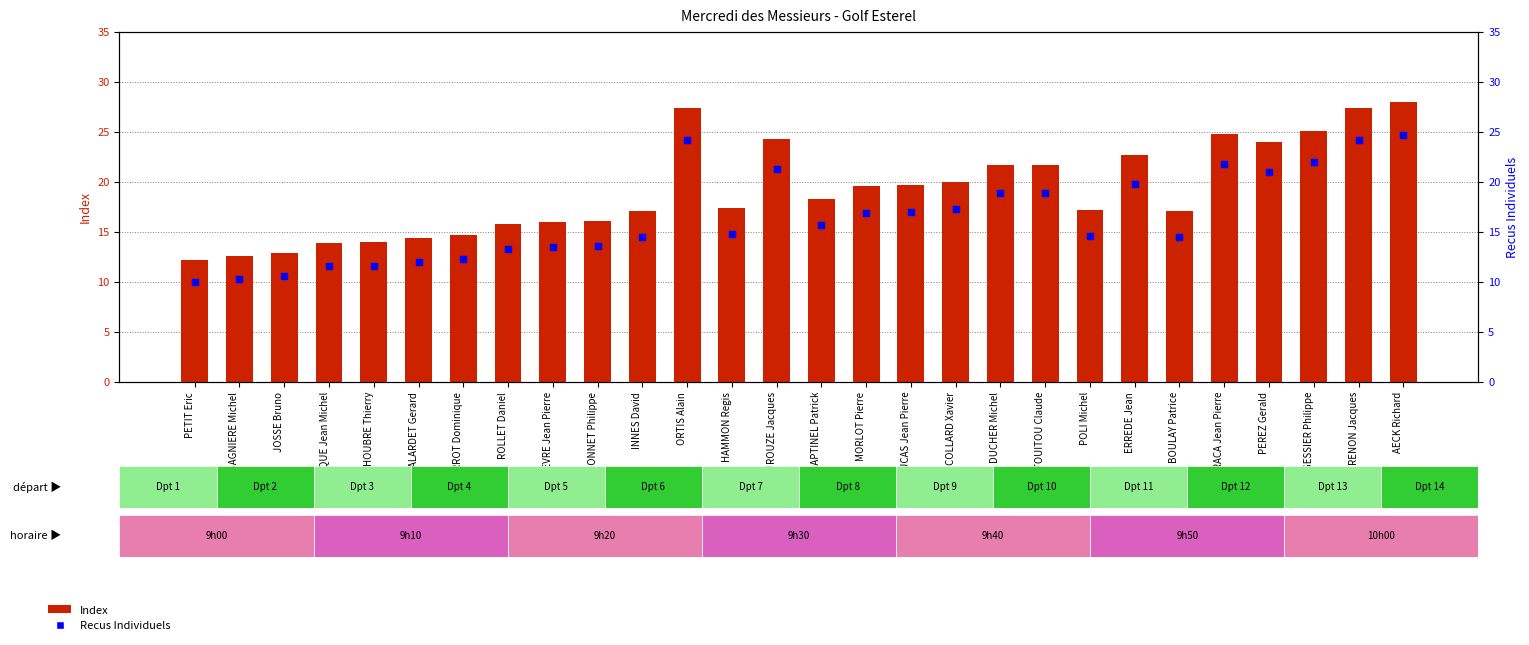

At which category is the sum across all series the highest?

AECK Richard